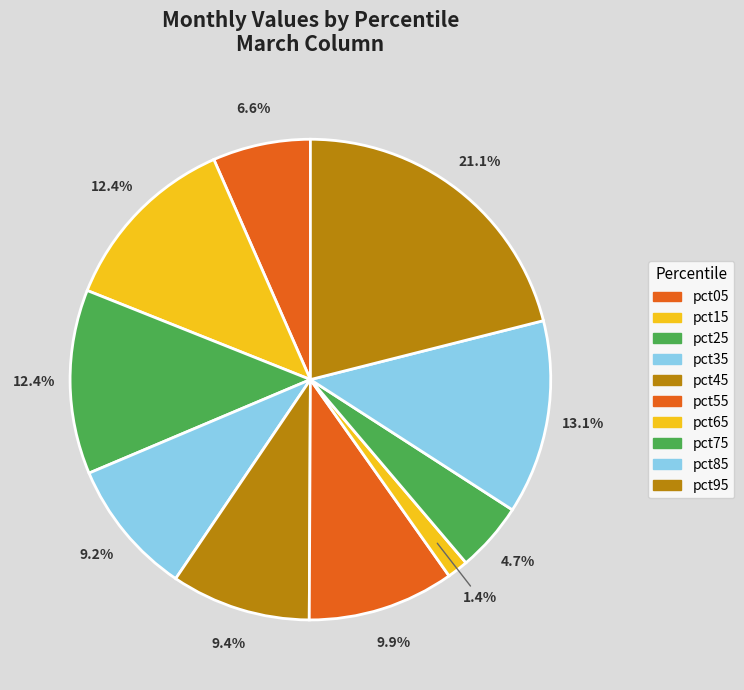

How many slices are in this pie chart?

10